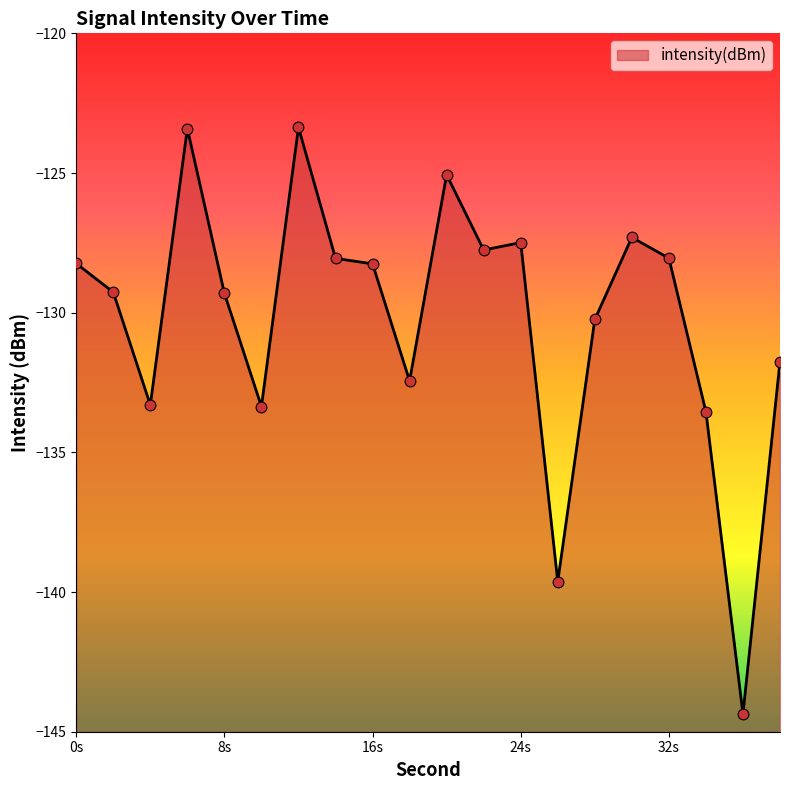

Between 22 and 6, which is larger?

6